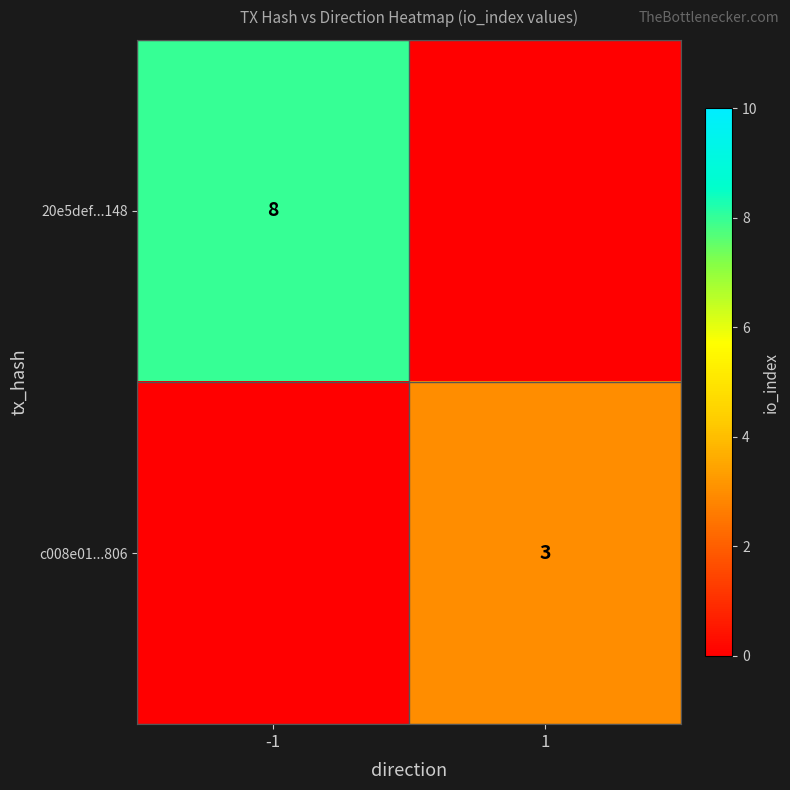

True or false: 20e5def...148 has a value of 4 at -1.

False